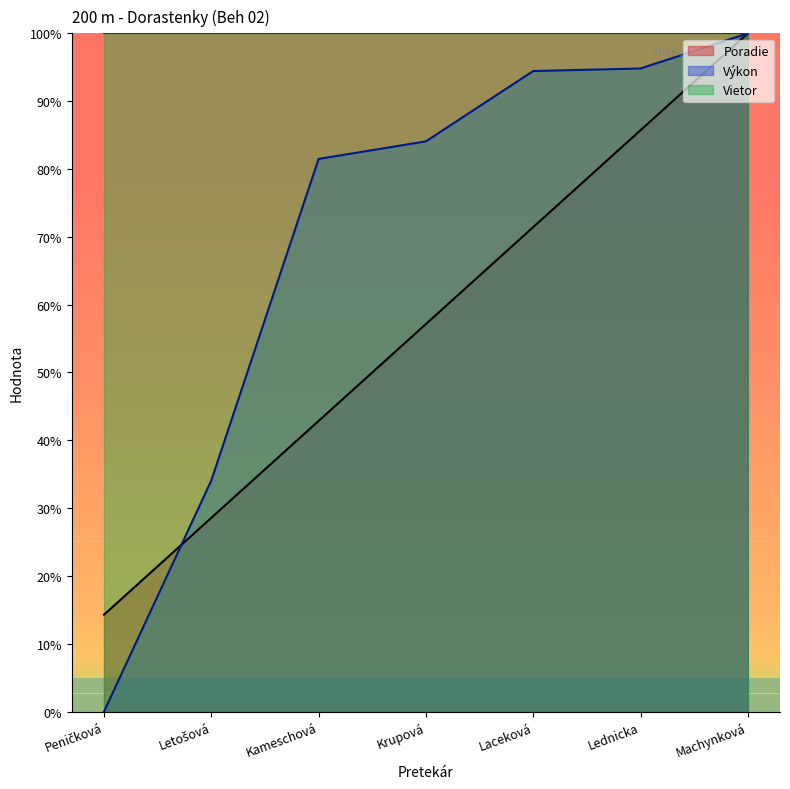

True or false: Poradie has a value of 34.0 at Krupová.

False